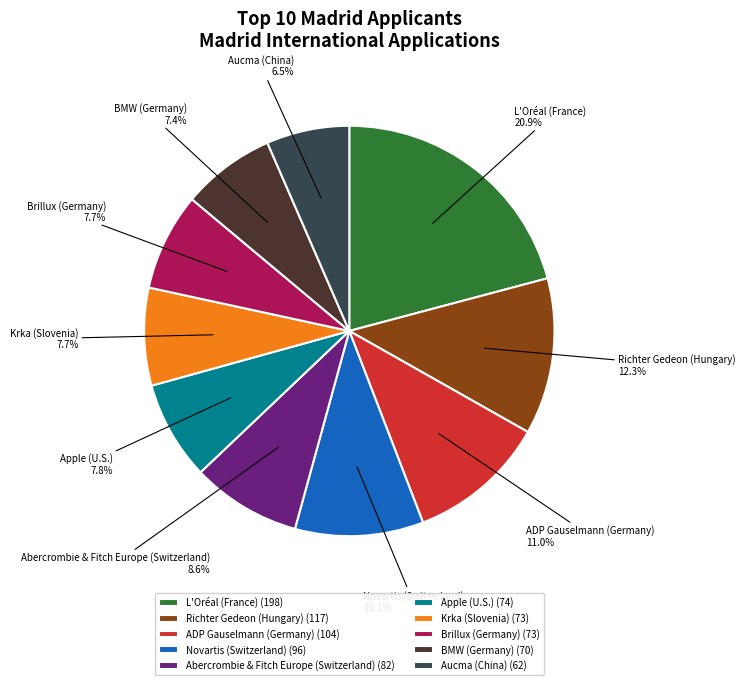

How many segments does this pie chart have?

10